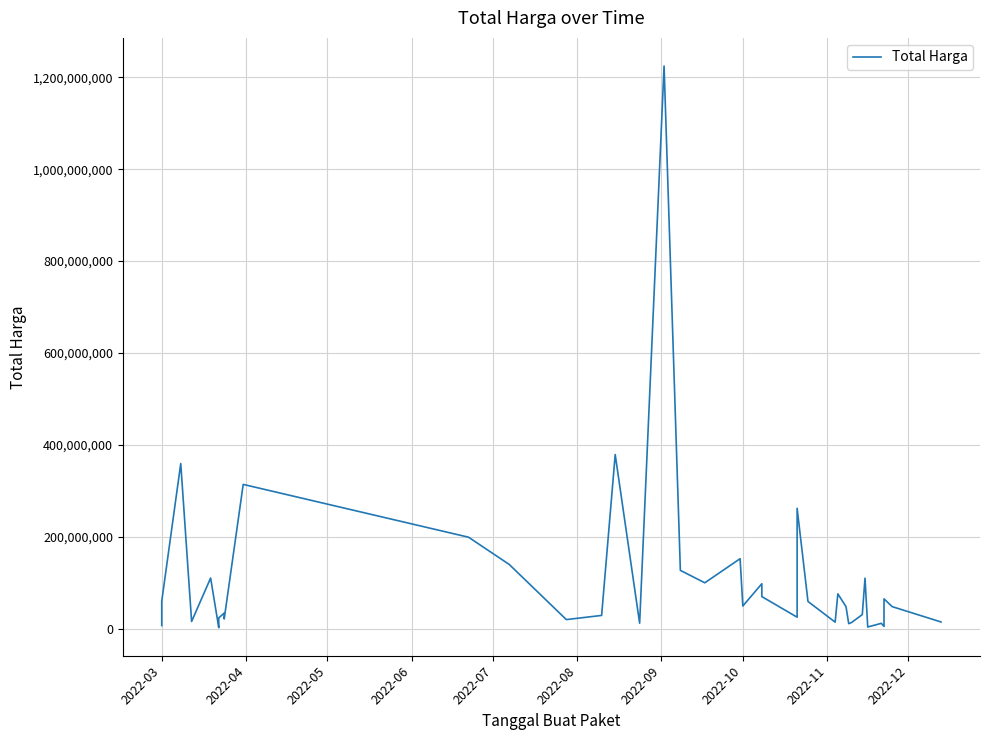

How many interior local peaks (higher than both neighbors) does the data have?

13